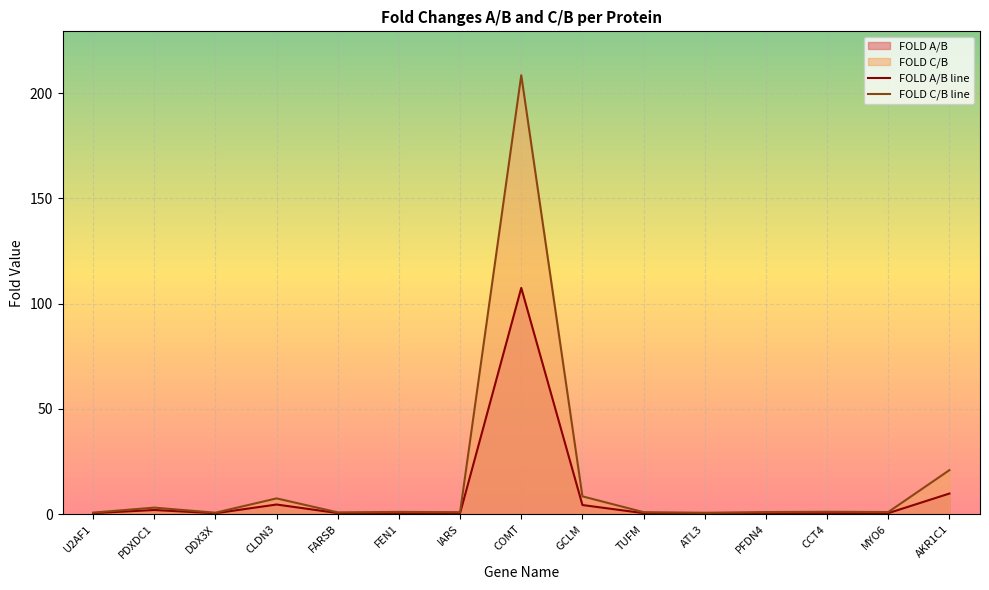

Where is the first local minimum for FOLD C/B line?

DDX3X